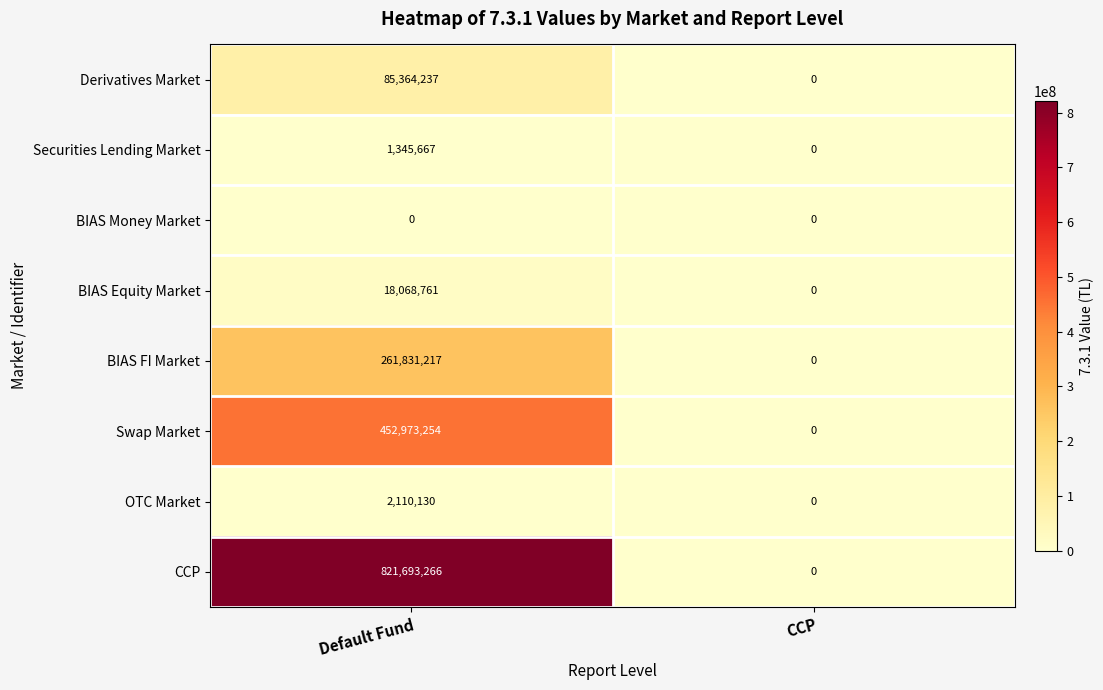

What value does the BIAS Equity Market series have at Default Fund?

18068761